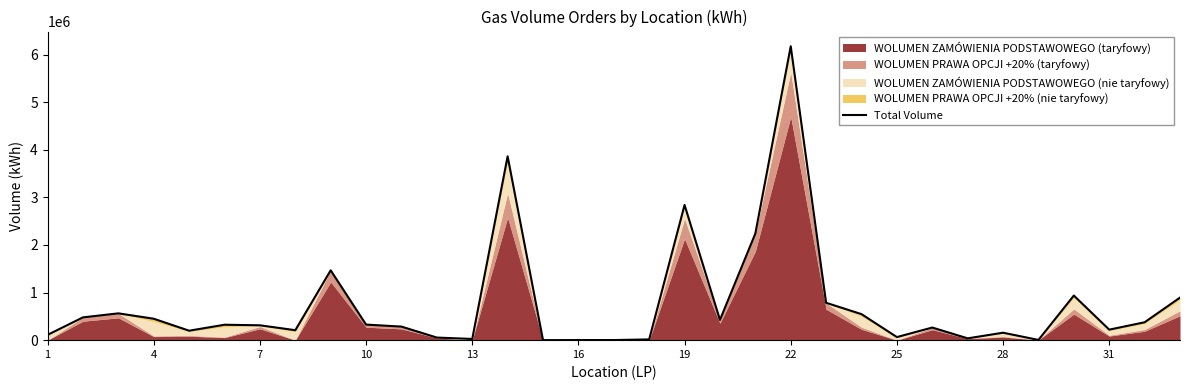

How many values are below 312000?

16